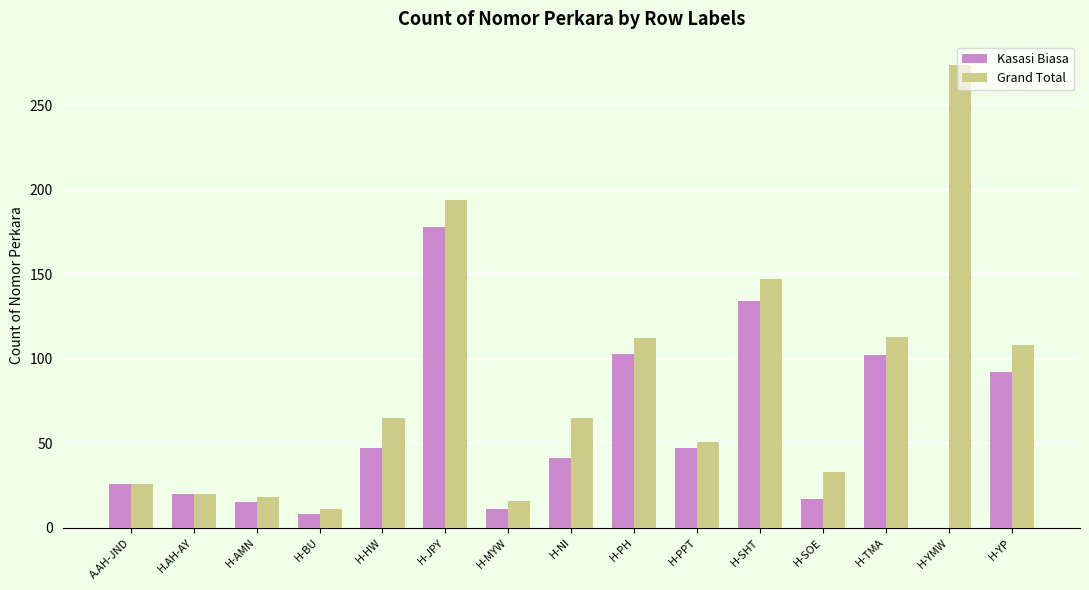

Which series changed the most between A.AH-JND and H-HW?

Grand Total